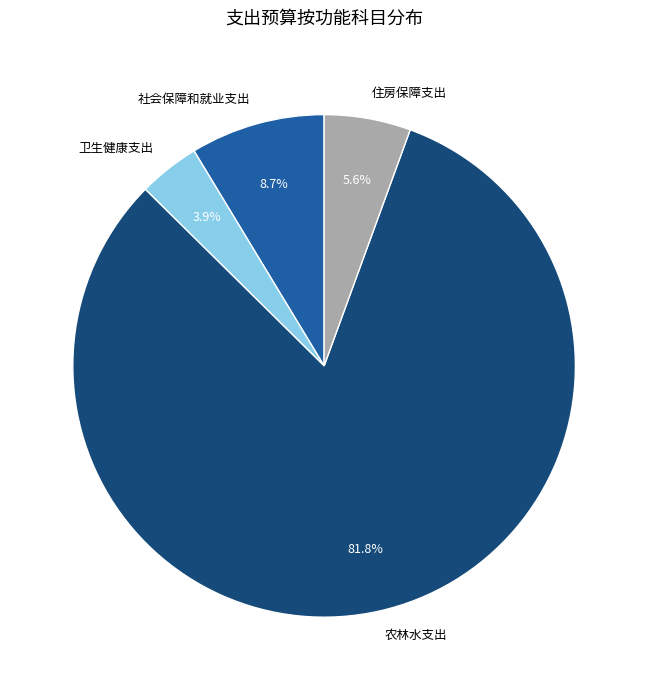

Which slice is the largest?

农林水支出